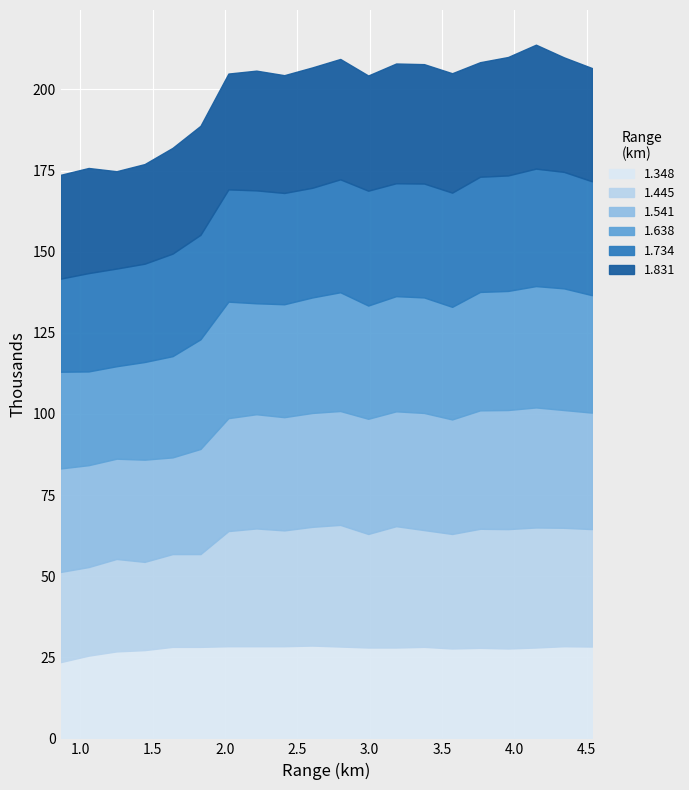

What is the lowest value of the 1.348 series?

23.5